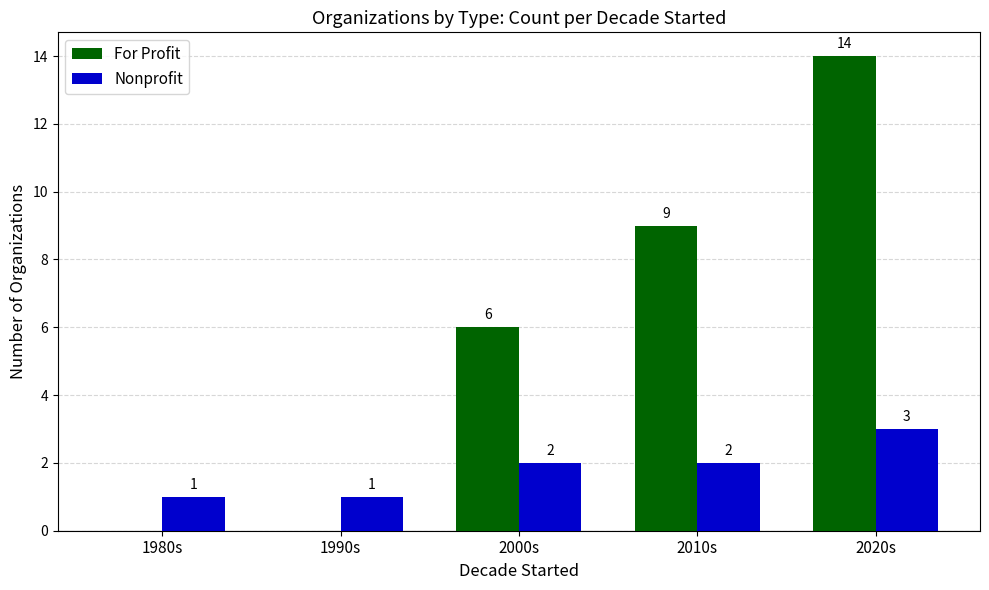

Which series has the largest total across all categories?

For Profit